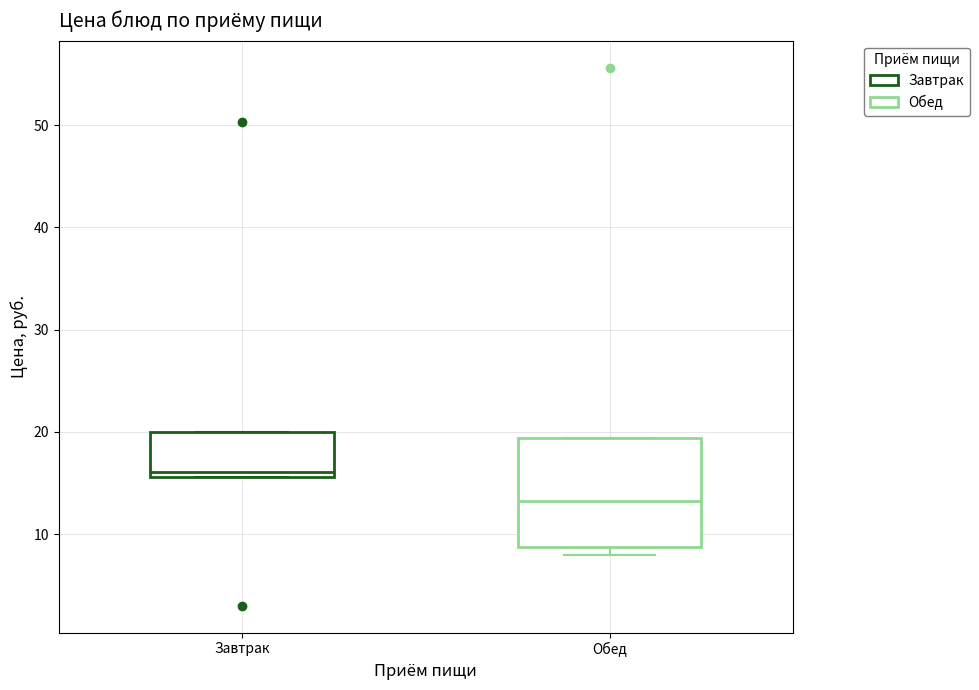

Which box has the lowest median line?

Обед